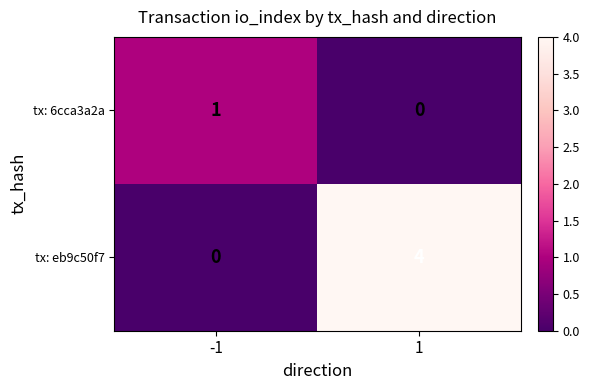

What is the difference between the tx: eb9c50f7 values at -1 and 1?

4